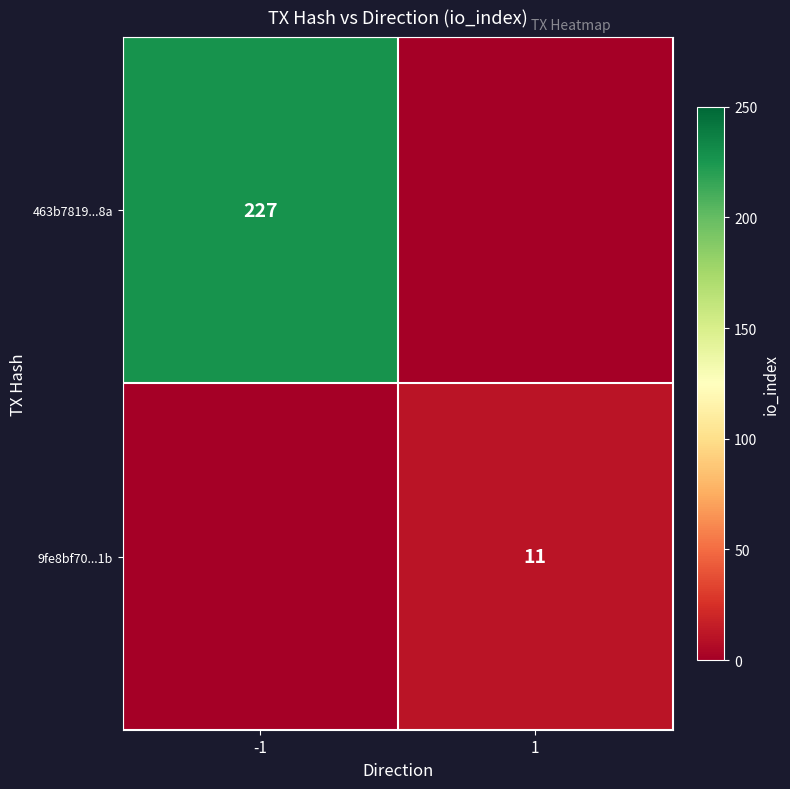

Is it true that 463b7819...8a equals 227 at -1?

True